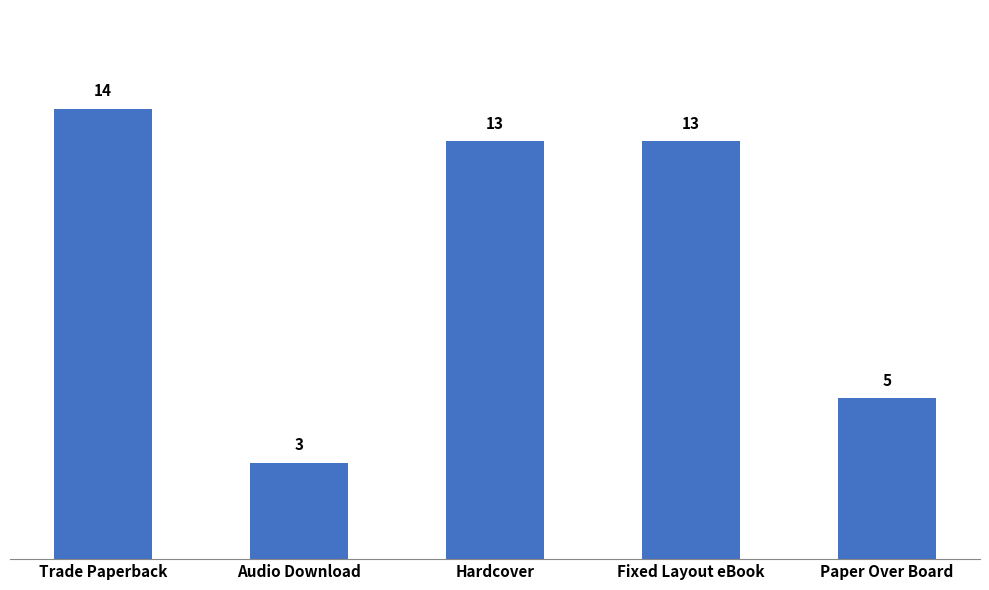

The chart shows a value of 3 at Fixed Layout eBook. True or false?

False